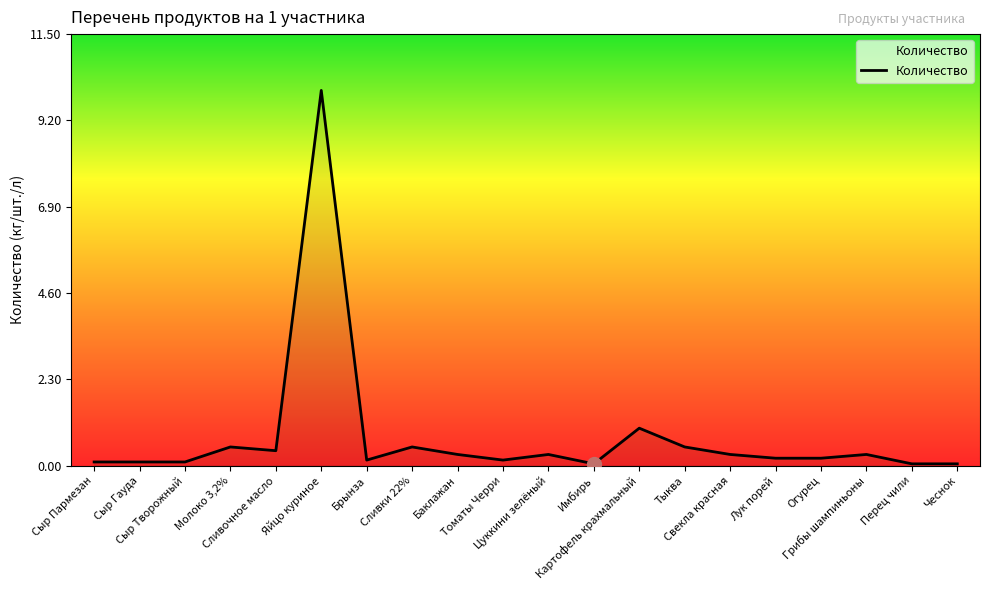

What is the maximum value shown in the chart?

10.0